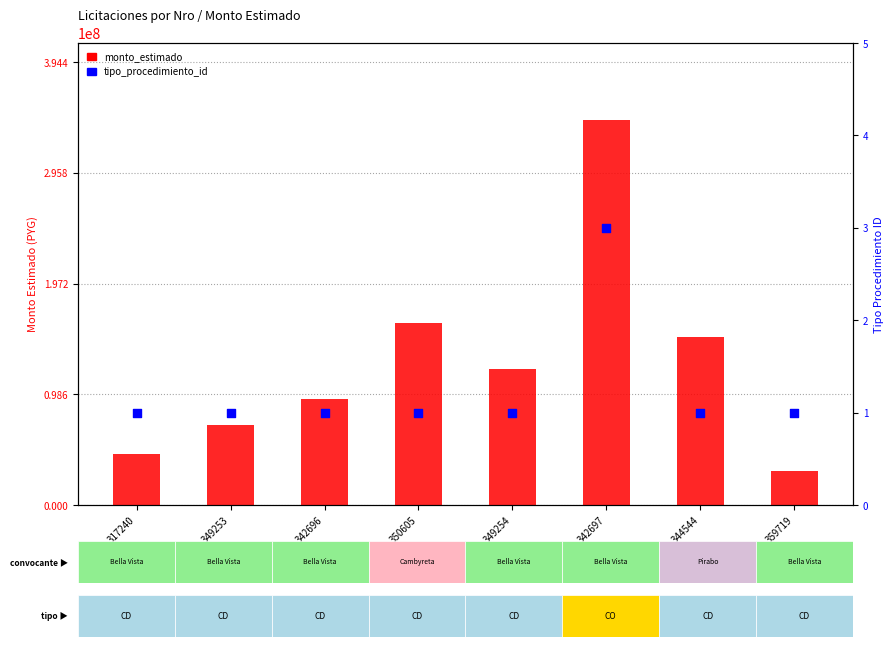

Which series has the widest spread of Y values?

monto_estimado